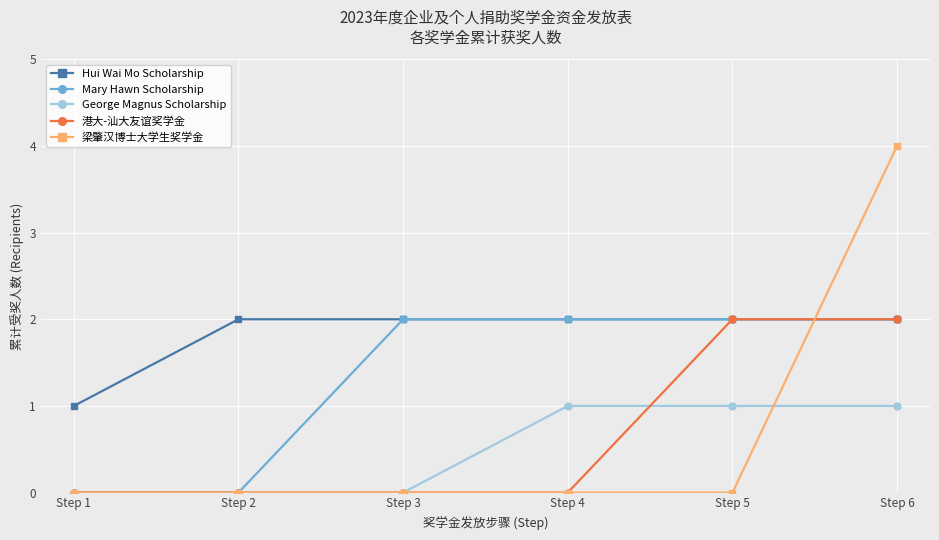

Between Step 5 and Step 6, which series saw the biggest shift?

梁肇汉博士大学生奖学金